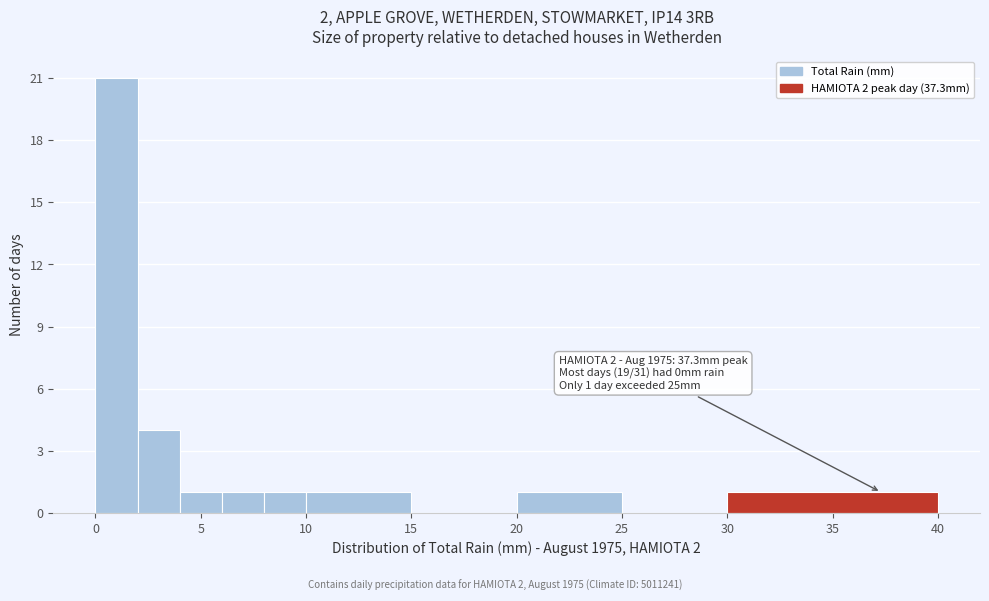

Over which range of the x-axis is the bar tallest?

0 to 2